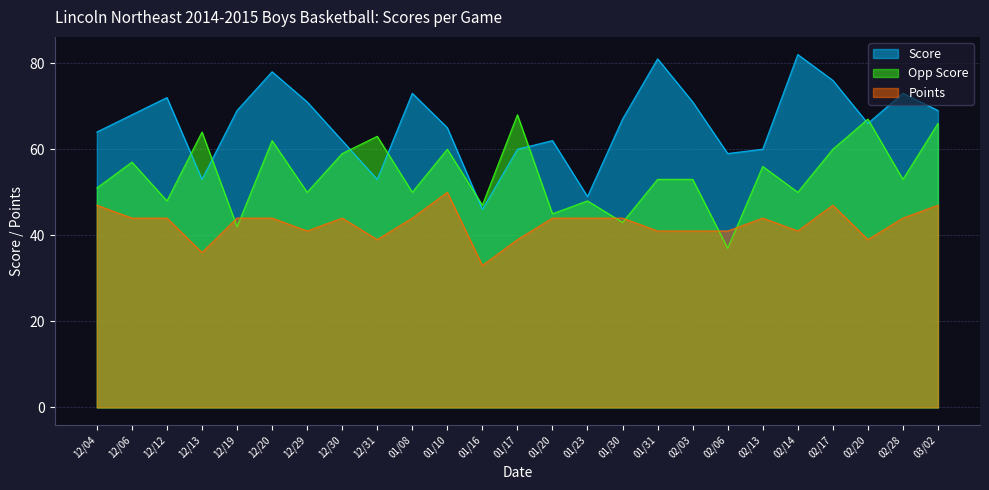

How many lines are shown in the chart?

3